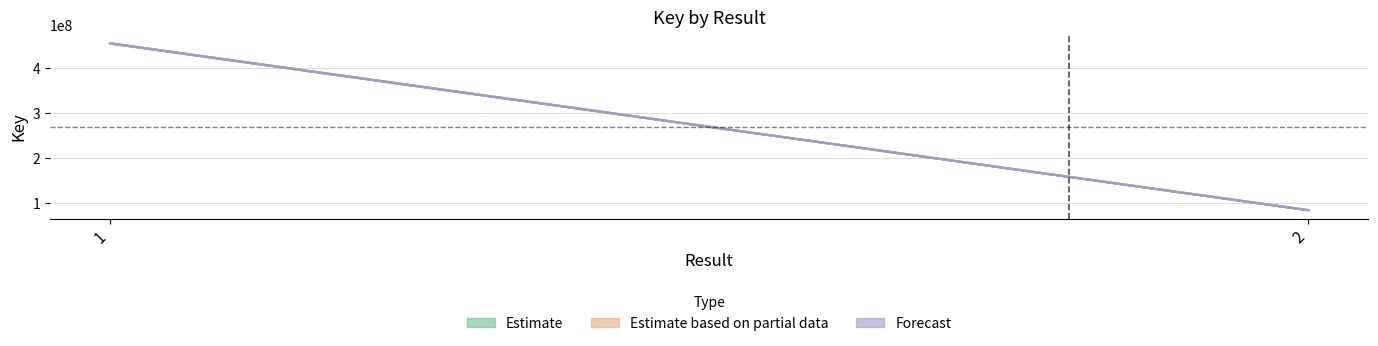

What is the total value across all series at 1?

1365401370